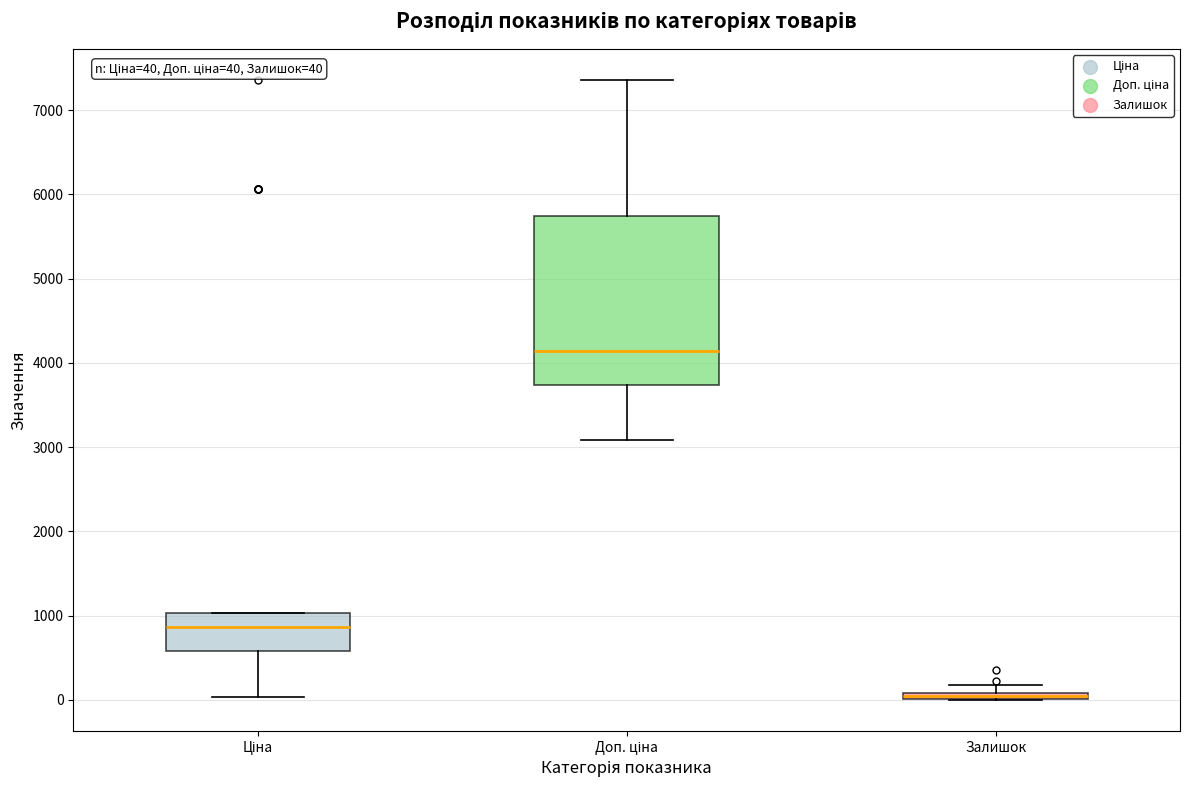

Comparing the boxes themselves (not the whiskers), which one is the tallest?

Доп. ціна